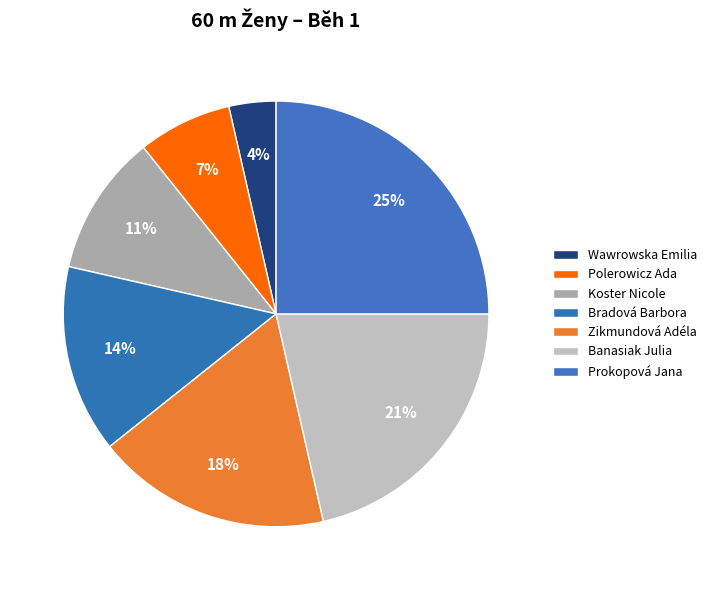

Count the number of slices in the pie.

7